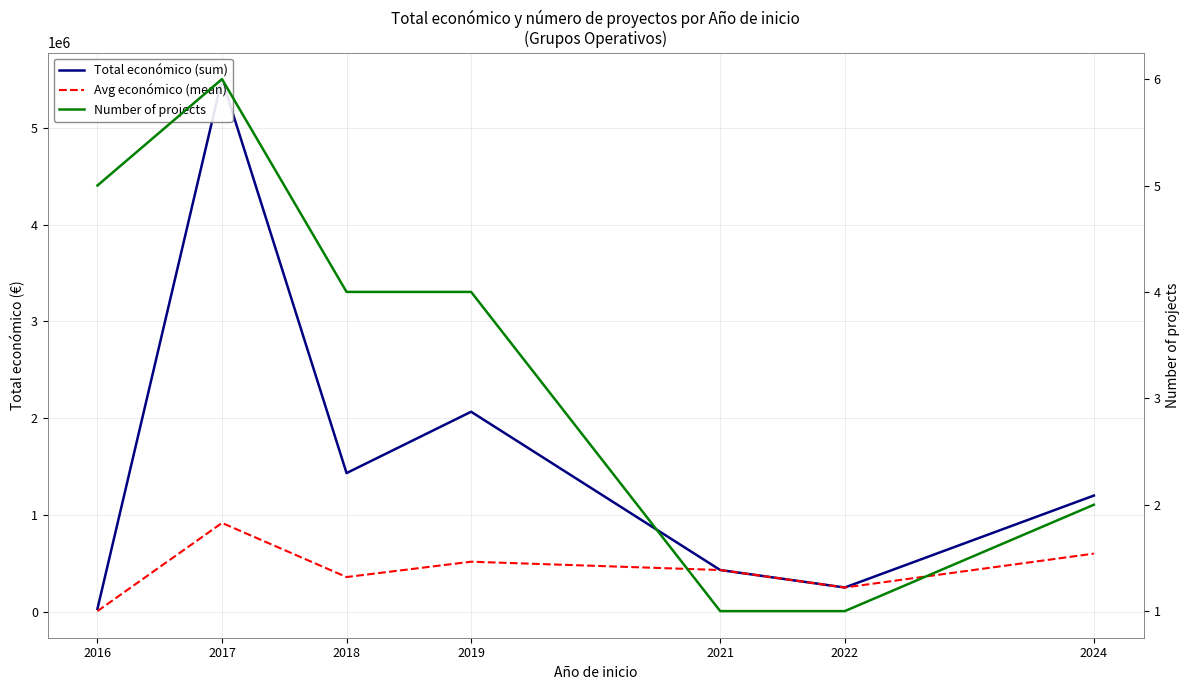

At which label is Avg económico (mean) closest to 461522?

2021